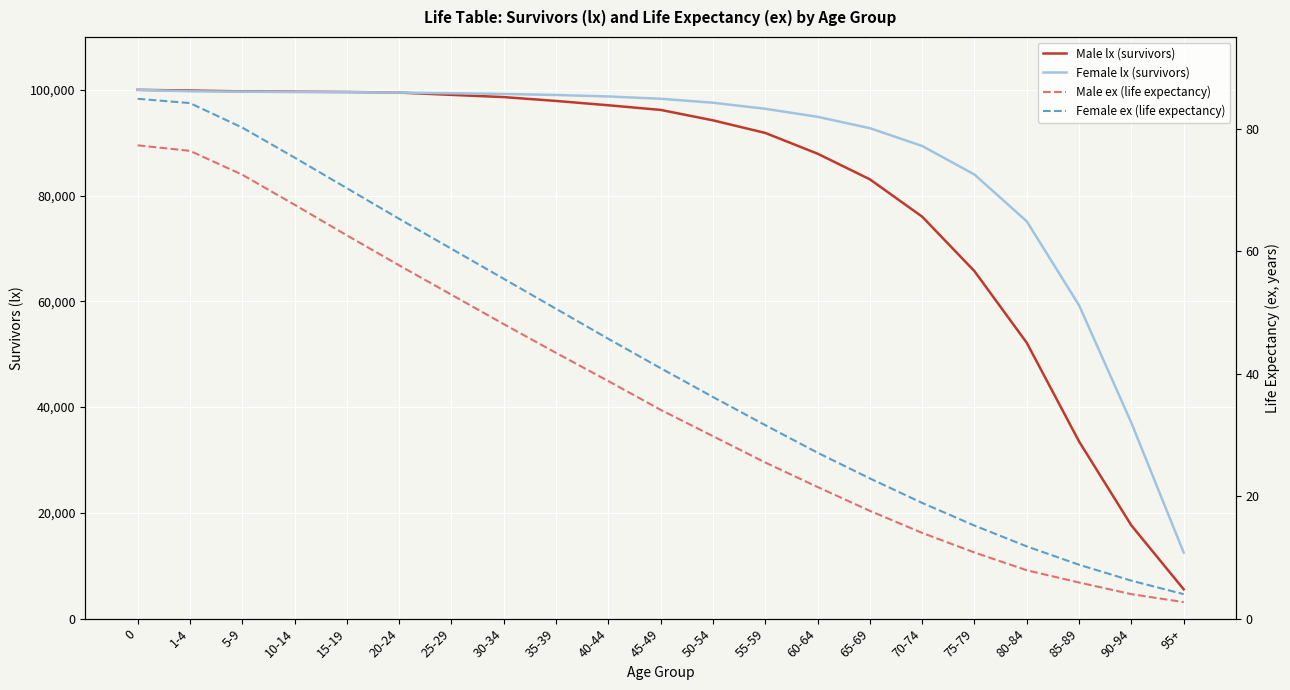

Reading right to left, transcribe all the data shown in this chart.

Male lx (survivors): 5552.0	17629.0	33501.0	52160.0	65708.0	76016.0	83077.0	87925.0	91849.0	94231.0	96201.0	97082.0	97900.0	98628.0	99047.0	99481.0	99597.0	99648.0	99708.0	99867.0	100000.0
Female lx (survivors): 12500.0	37028.0	59262.0	75135.0	83985.0	89386.0	92748.0	94899.0	96414.0	97562.0	98311.0	98745.0	99024.0	99222.0	99354.0	99485.0	99548.0	99577.0	99660.0	99722.0	100000.0
Male ex (life expectancy): 2.7	4.0	5.9	7.9	10.8	14.0	17.6	21.5	25.5	29.8	34.1	38.8	43.4	48.1	52.9	57.7	62.6	67.6	72.5	76.4	77.3
Female ex (life expectancy): 4.0	6.2	8.8	11.8	15.2	18.9	22.9	27.1	31.6	36.2	40.9	45.7	50.6	55.5	60.4	65.3	70.3	75.3	80.2	84.2	84.9